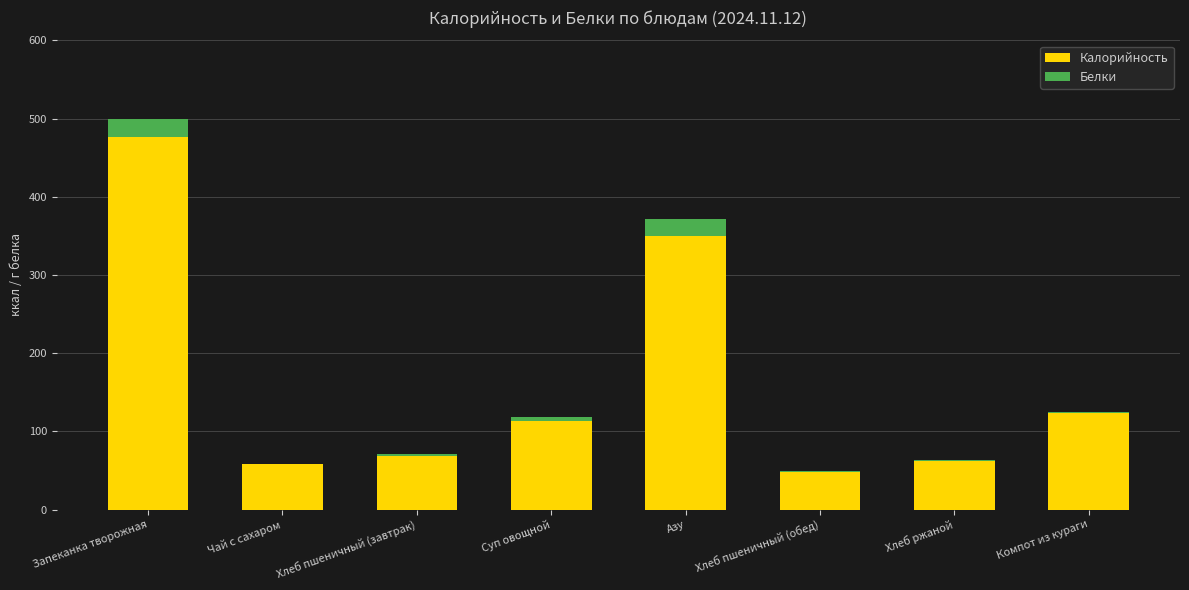

What is the sum of all Калорийность values?

1301.0